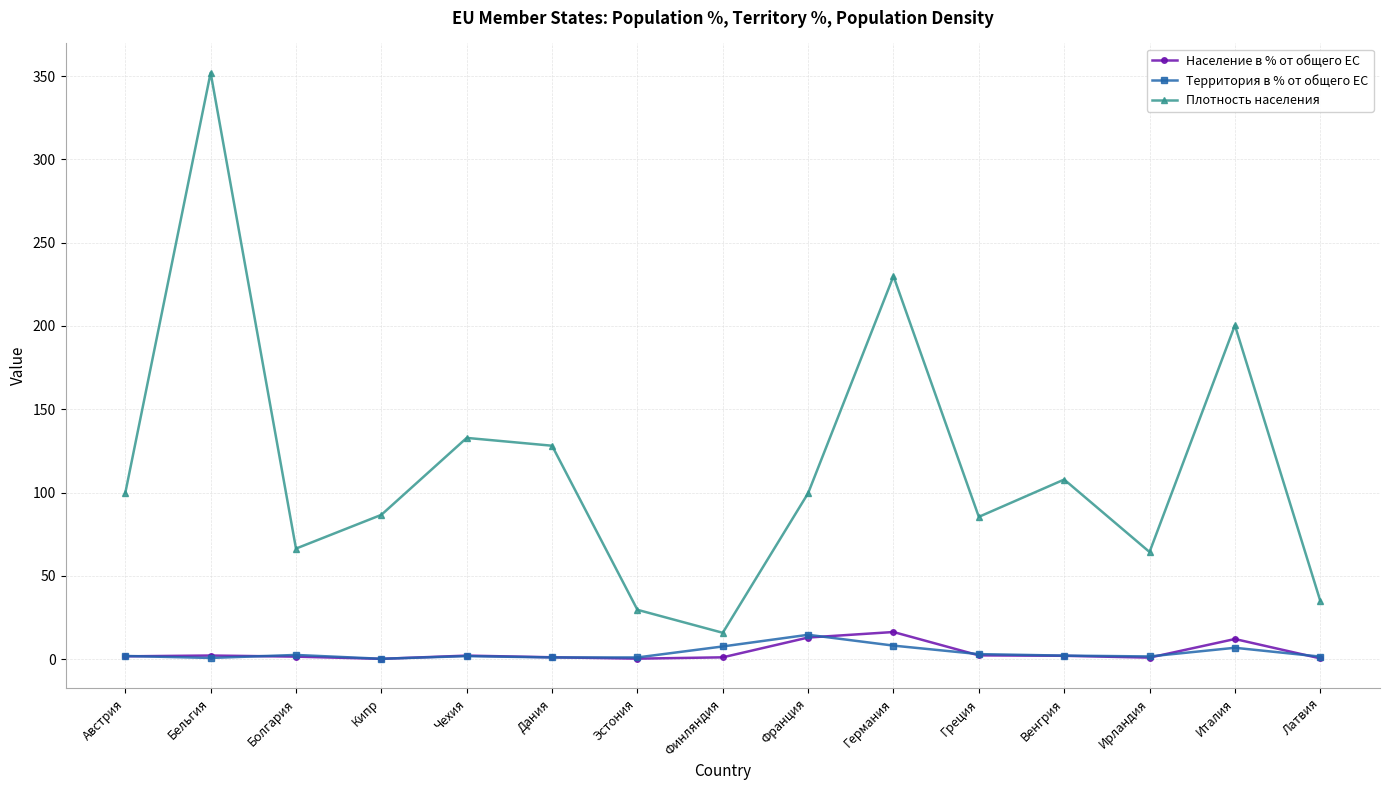

What position from the left is Чехия?

5